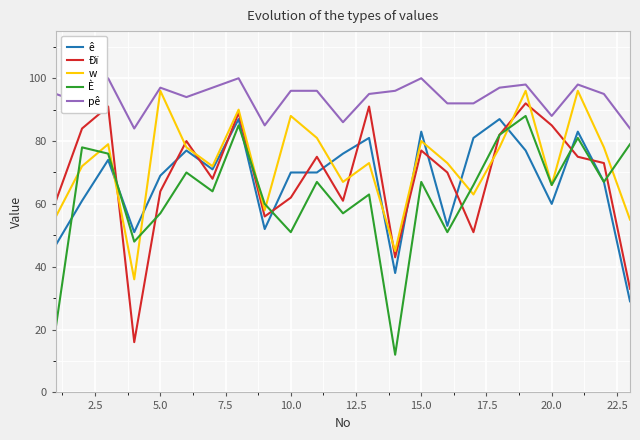

True or false: pê and Ðï cross at least once.

False